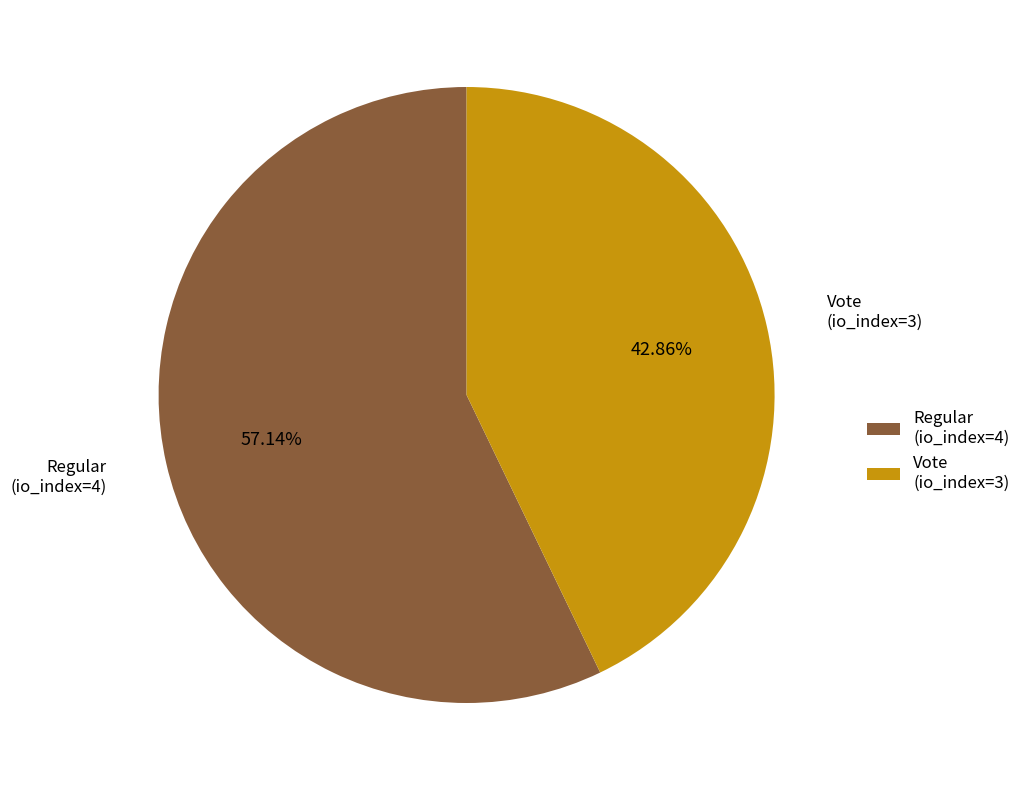

Rank the categories by value from highest to lowest.

Regular (io_index=4), Vote (io_index=3)